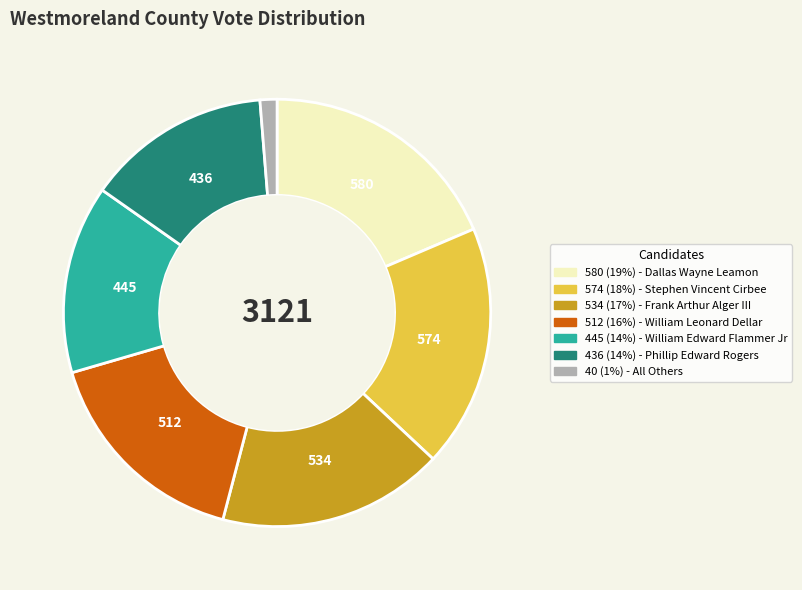

How many slices are in this pie chart?

7